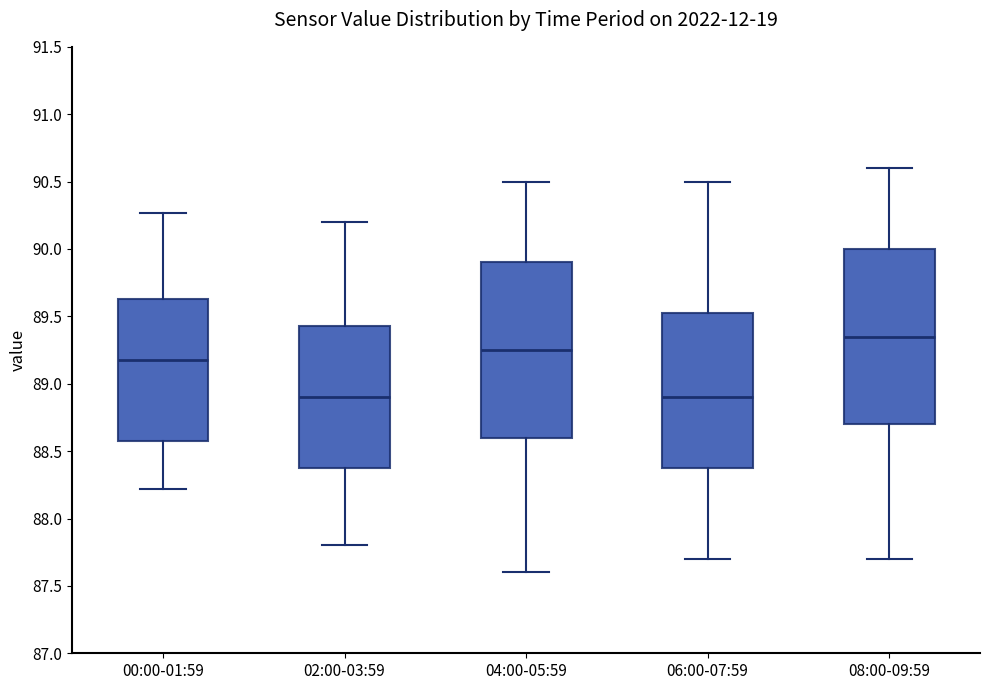

Reading left to right, read every box against the y-axis: the position of its median line, the range the box covers, and the ends of its whiskers. The values are not printed on the chart, so give them approximately, as read against the axis.

00:00-01:59: median 89.20, box 88.60 to 89.65, whiskers 88.20 to 90.25
02:00-03:59: median 88.90, box 88.40 to 89.45, whiskers 87.80 to 90.20
04:00-05:59: median 89.25, box 88.60 to 89.90, whiskers 87.60 to 90.50
06:00-07:59: median 88.90, box 88.40 to 89.55, whiskers 87.70 to 90.50
08:00-09:59: median 89.35, box 88.70 to 90.00, whiskers 87.70 to 90.60